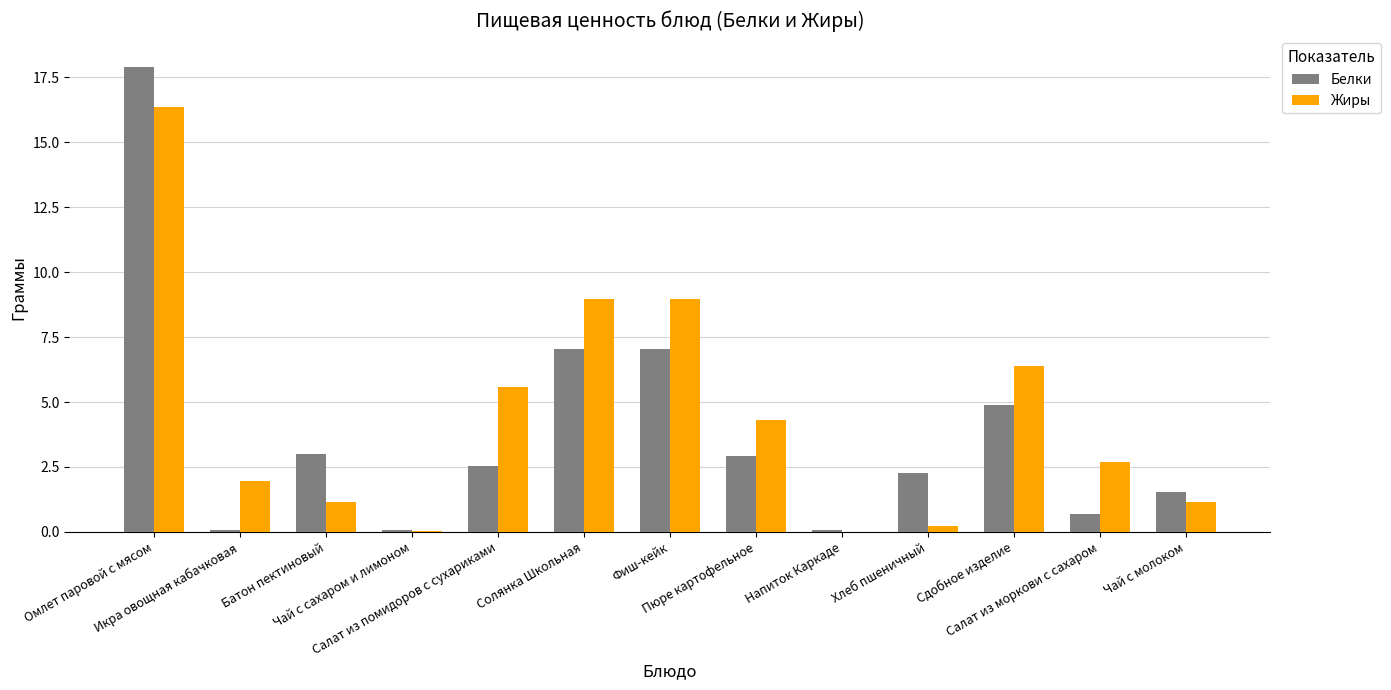

Count the number of data series in this chart.

2